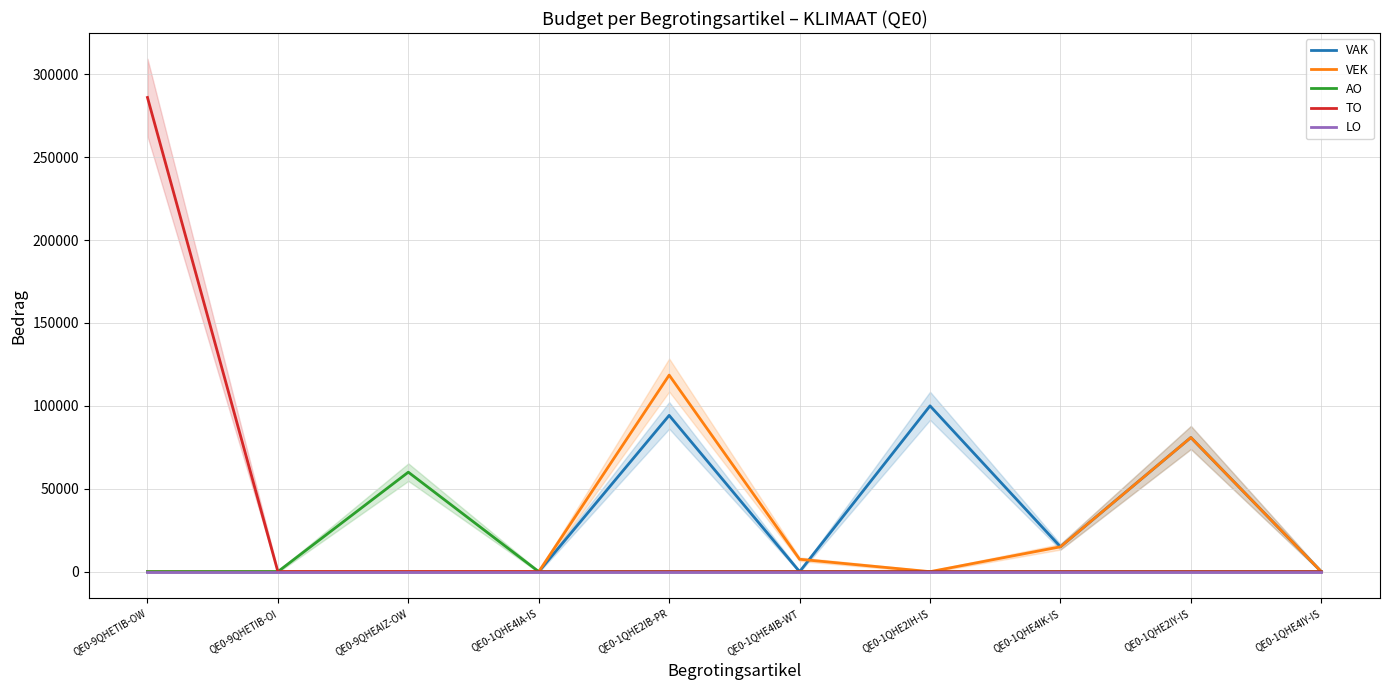

Which series changed the most between QE0-1QHE4IB-WT and QE0-1QHE2IH-IS?

VAK